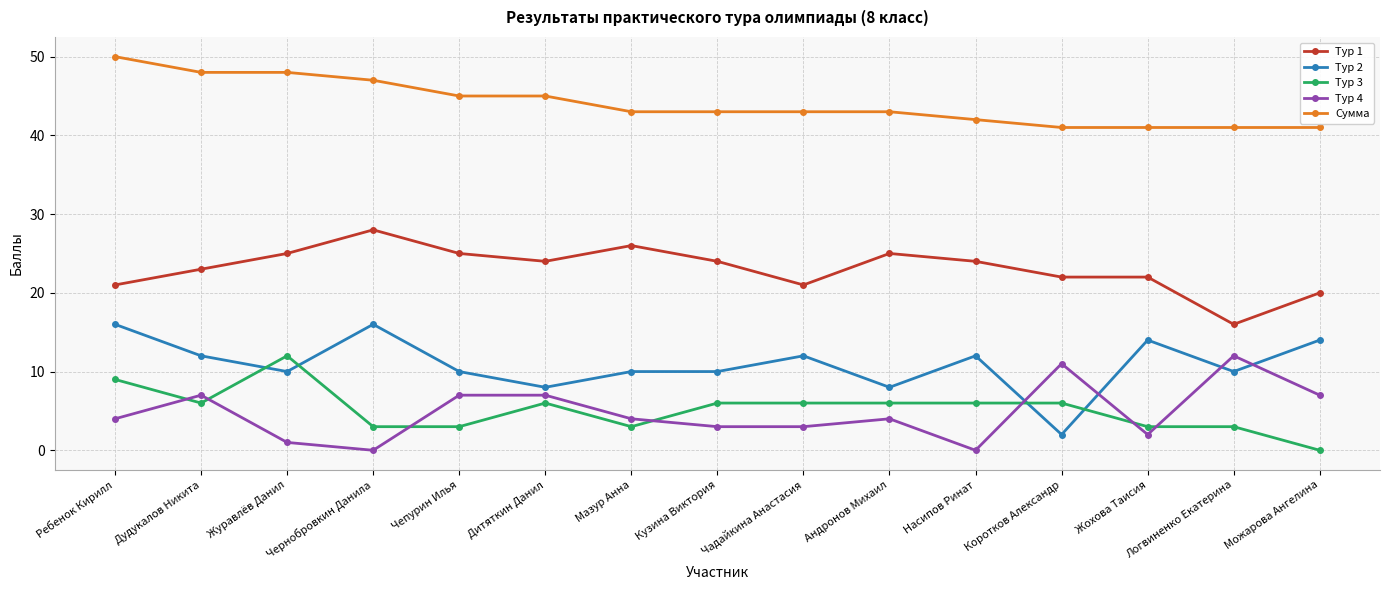

Where is the first local maximum for Тур 2?

Чернобровкин Данила